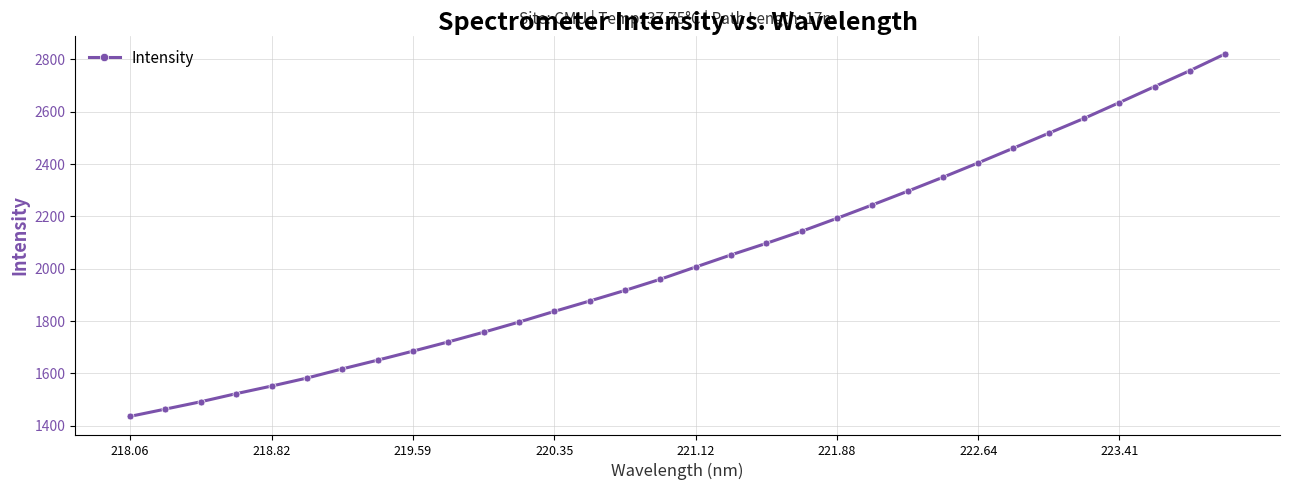

True or false: the data has more than 2 interior local peaks.

False